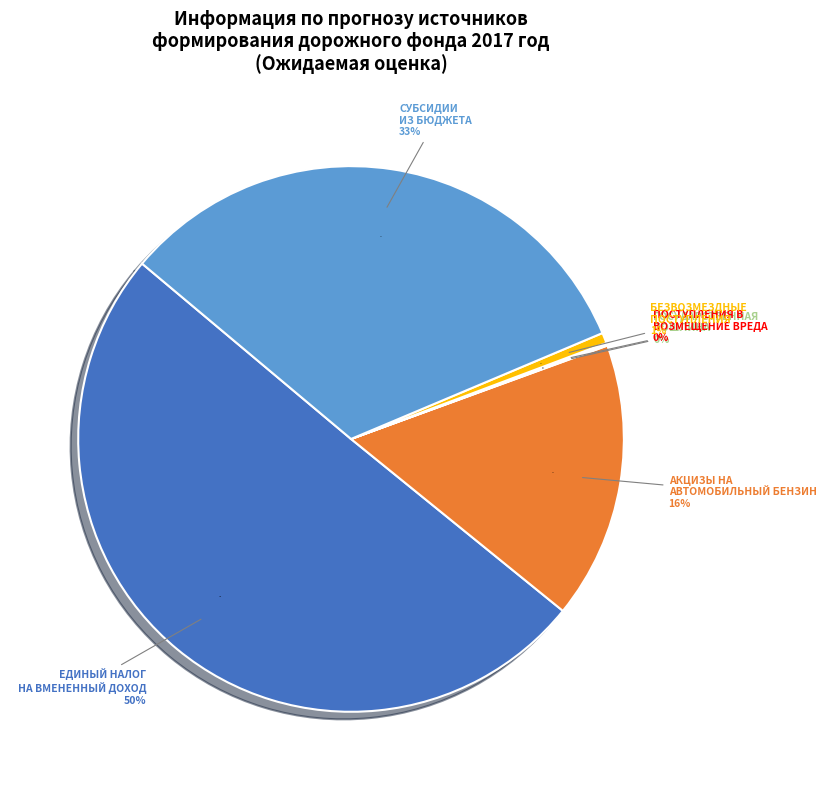

What is the largest slice in the pie chart?

Единый налог на вмененный доход